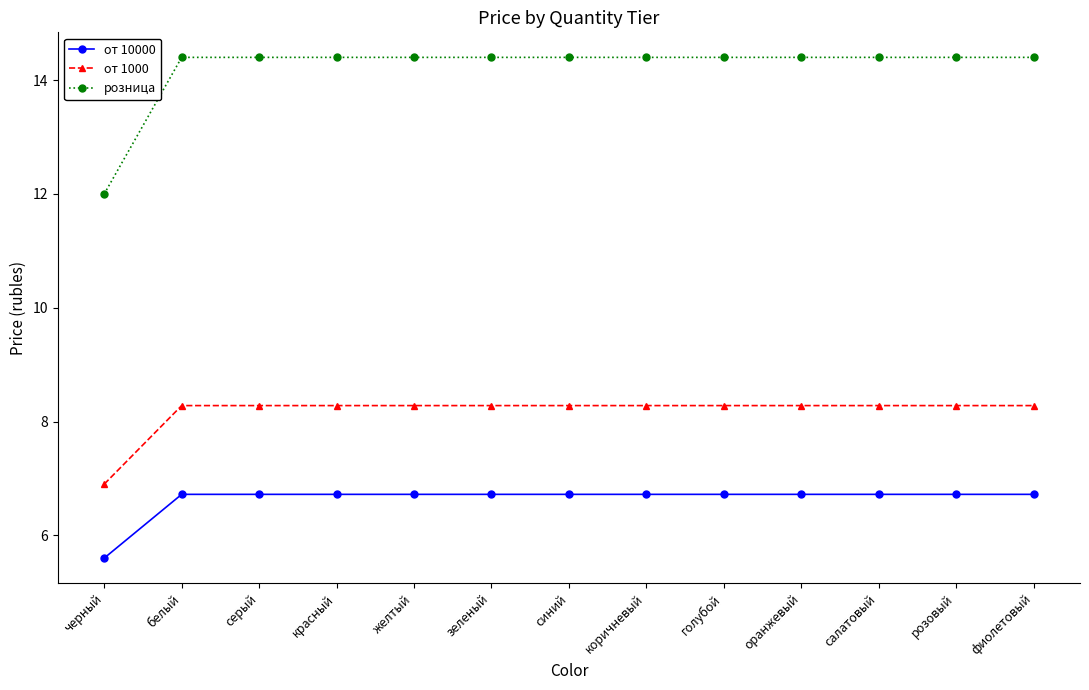

Is the value of розница at салатовый greater than the value of от 10000 at коричневый?

Yes